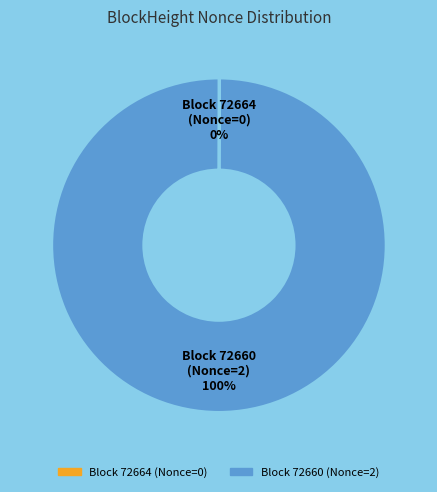

Is there any slice that represents more than half of the pie?

Yes